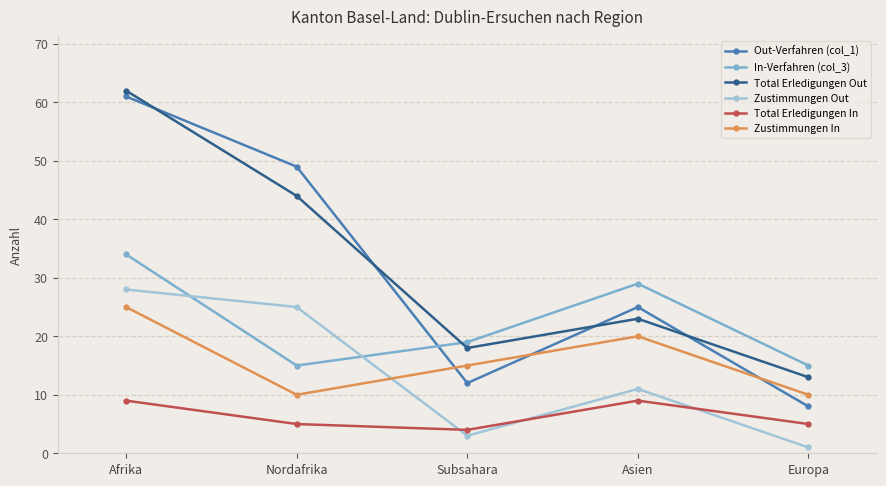

What is the lowest value of the Out-Verfahren (col_1) series?

8